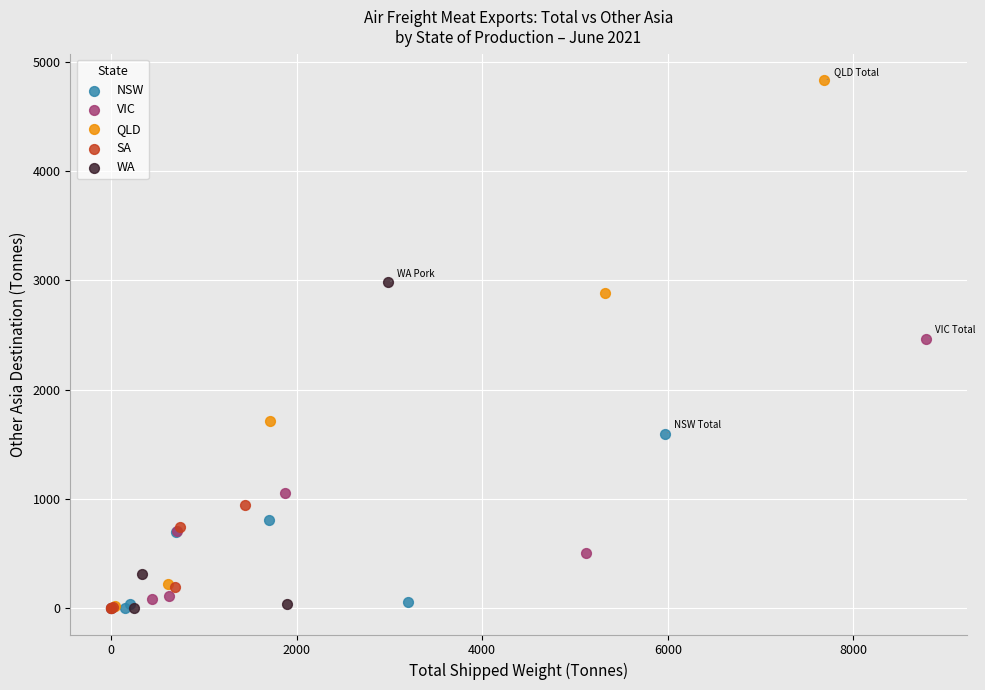

Which series reaches the maximum Y coordinate?

QLD